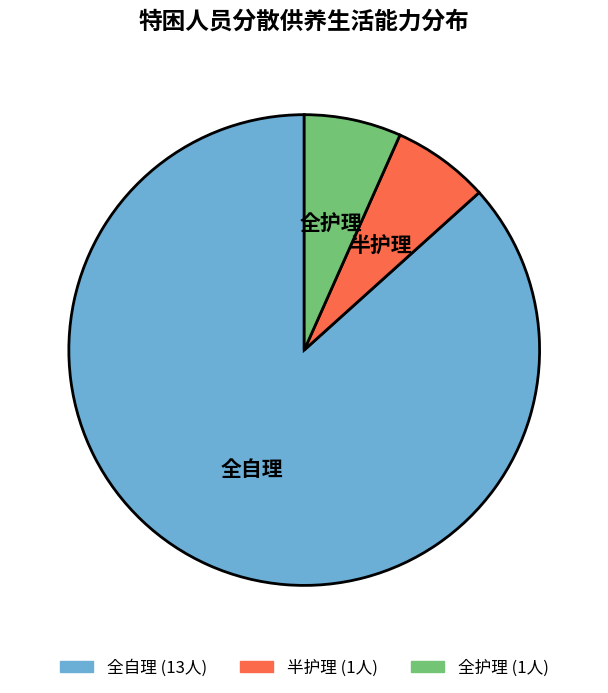

What is the largest slice in the pie chart?

全自理